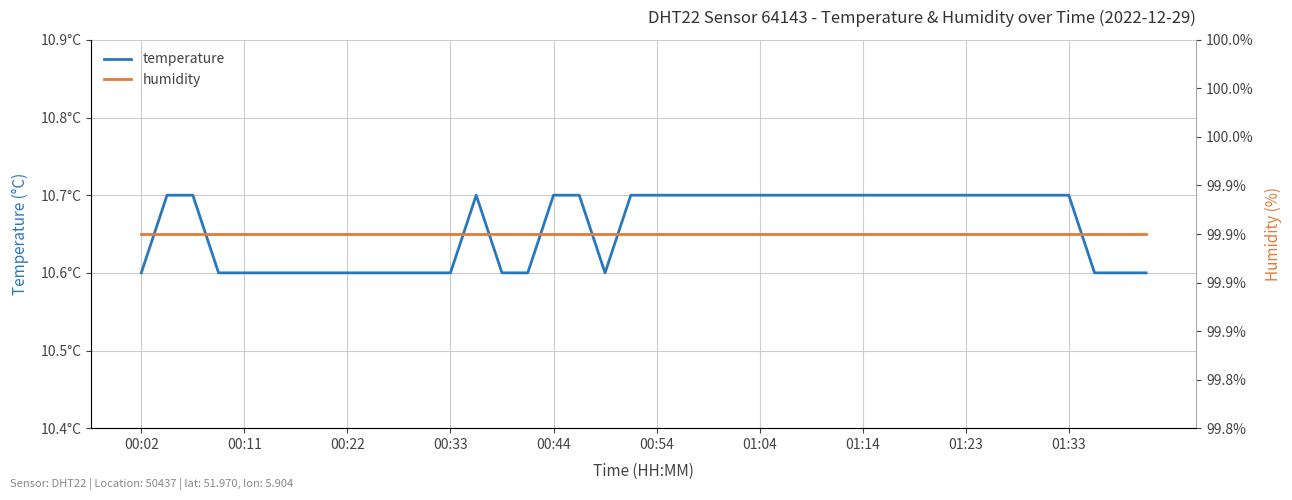

True or false: temperature has more than 1 interior local peaks.

False